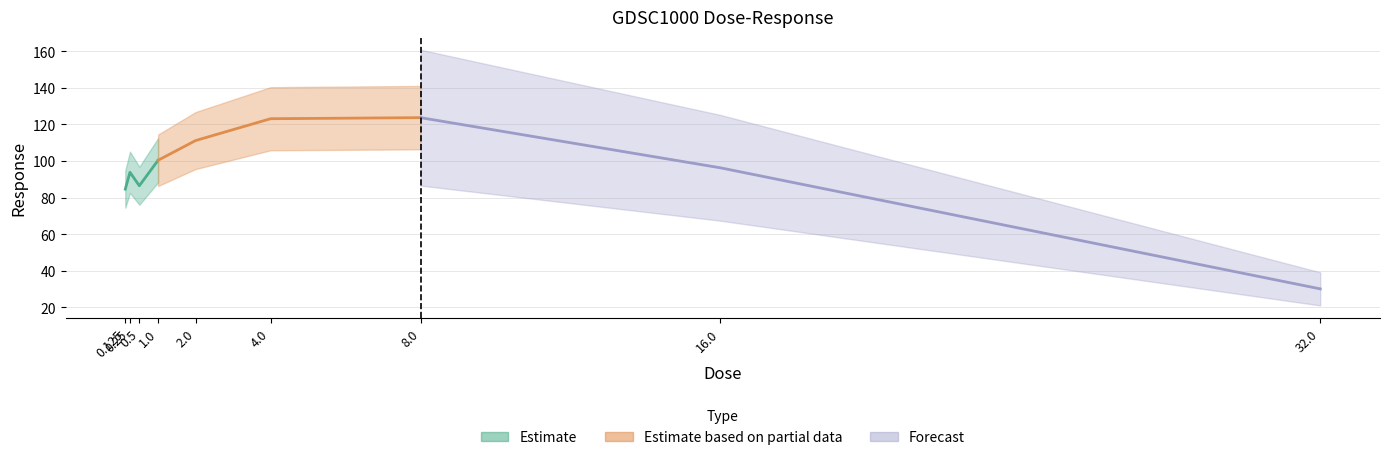

List the labels in order of value, largest first.

8.0, 4.0, 2.0, 1.0, 16.0, 0.25, 0.5, 0.125, 32.0